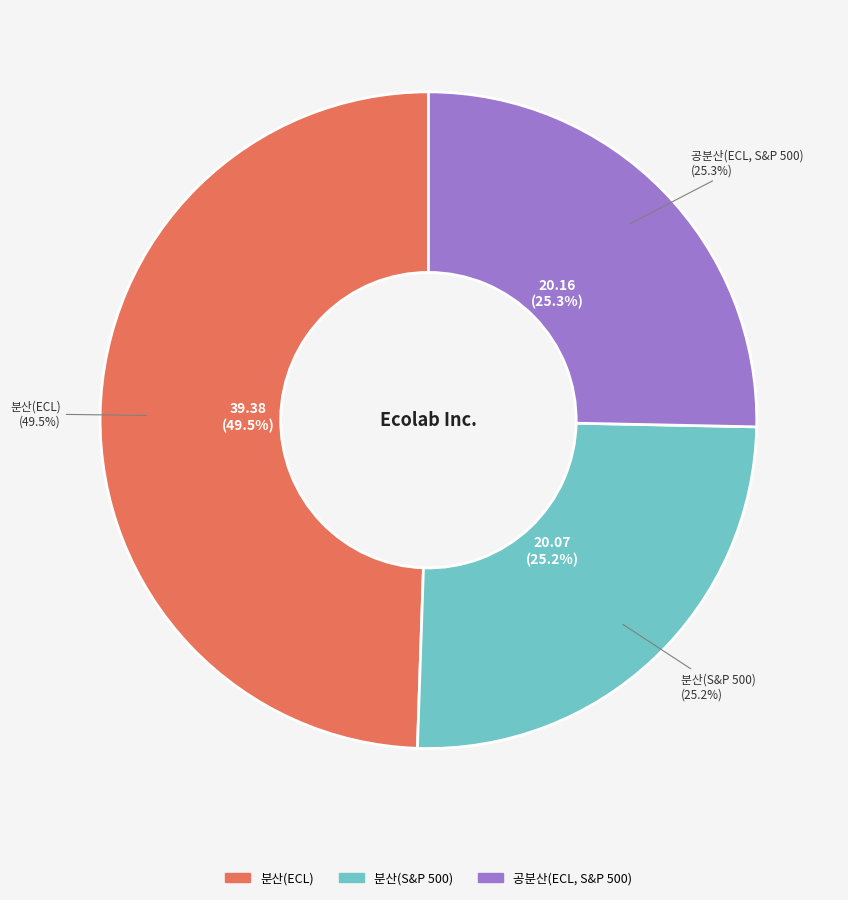

What is the largest slice in the pie chart?

분산(ECL)